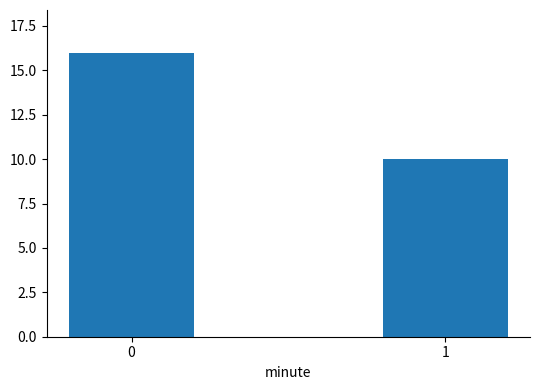

What is the sum of all values?

26